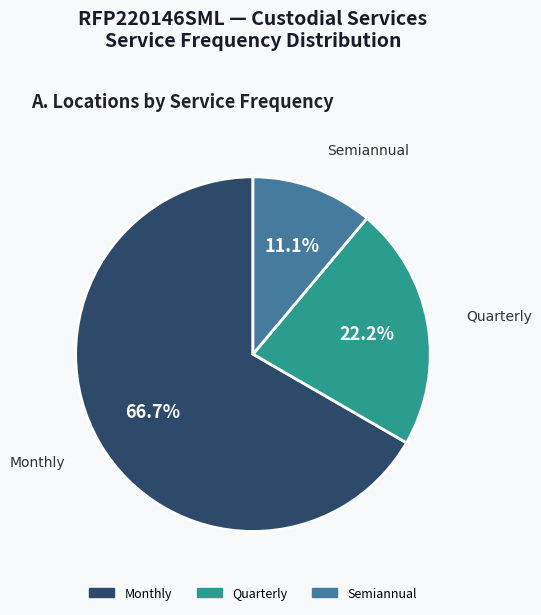

What percentage is the Monthly slice, to the nearest percent?

67%